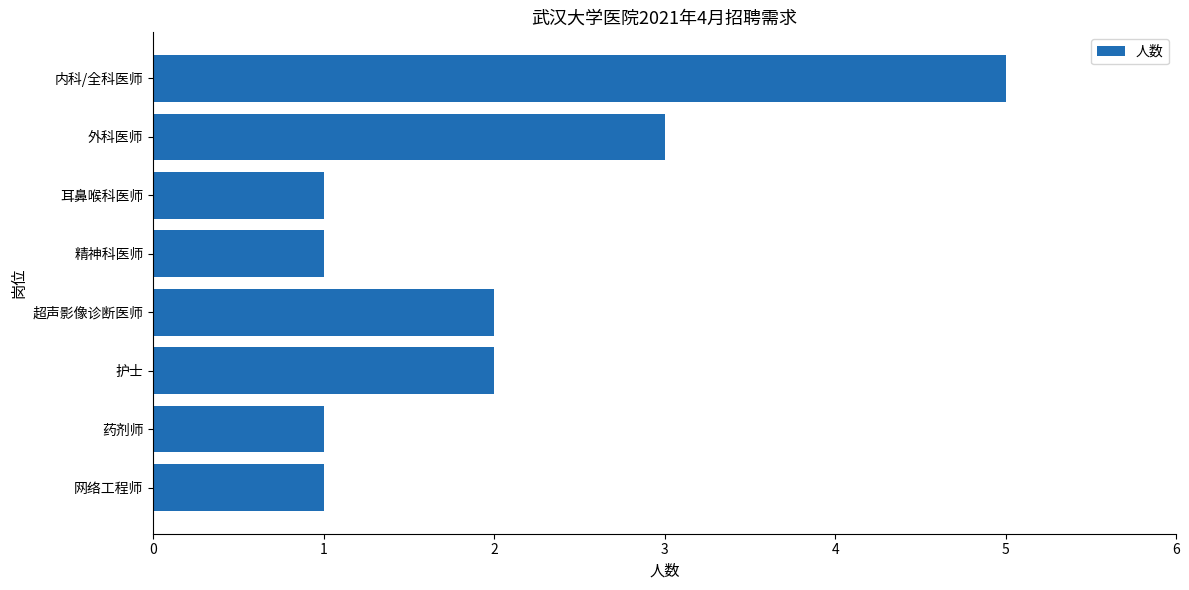

What is the minimum value shown in the chart?

1